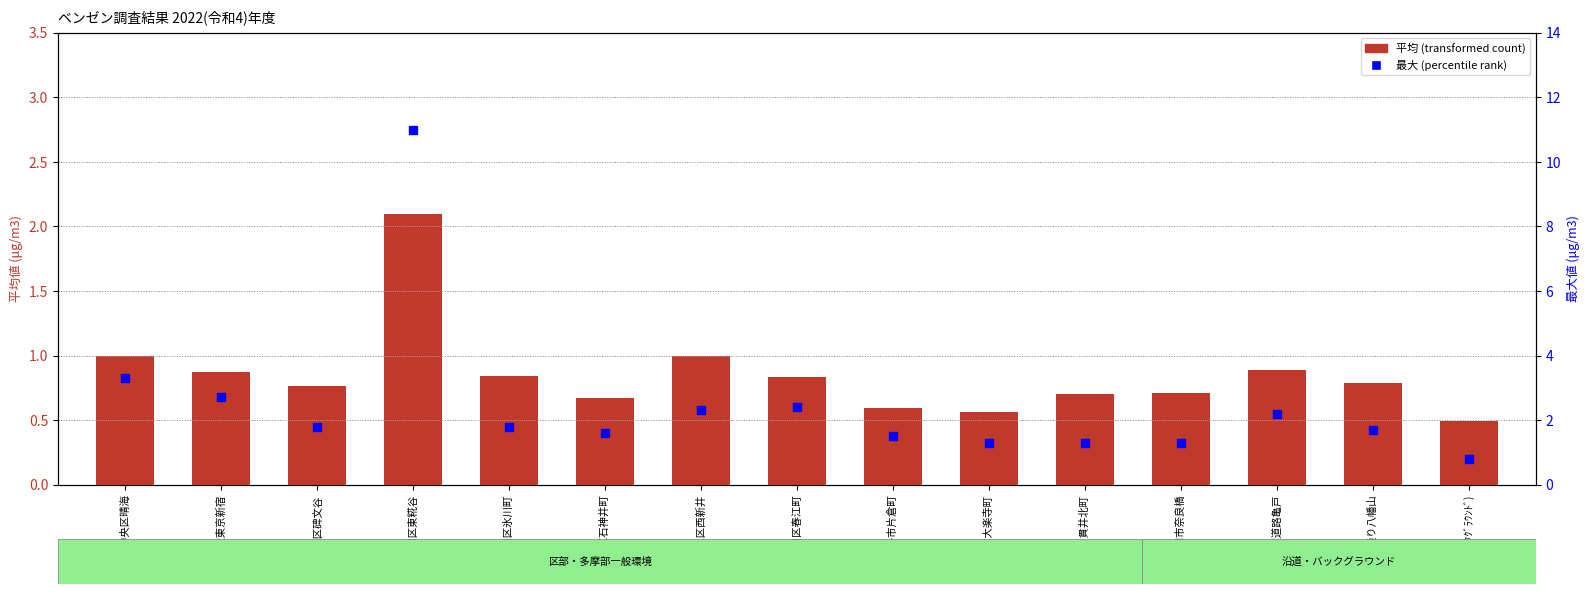

Reading left to right, extract all data points from this chart.

平均 (transformed count): 中央区晴海=1.0	国設東京新宿=0.9	目黒区碑文谷=0.8	大田区東糀谷=2.1	板橋区氷川町=0.8	練馬区石神井町=0.7	足立区西新井=1.0	江戸川区春江町=0.8	八王子市片倉町=0.6	八王子市大楽寺町=0.6	小金井市貫井北町=0.7	東大和市奈良橋=0.7	京葉道路亀戸=0.9	環八通り八幡山=0.8	檜原(ﾊﾞｯｸｸﾞﾗｳﾝﾄﾞ)=0.5
最大 (percentile rank): 中央区晴海=3.3	国設東京新宿=2.7	目黒区碑文谷=1.8	大田区東糀谷=11.0	板橋区氷川町=1.8	練馬区石神井町=1.6	足立区西新井=2.3	江戸川区春江町=2.4	八王子市片倉町=1.5	八王子市大楽寺町=1.3	小金井市貫井北町=1.3	東大和市奈良橋=1.3	京葉道路亀戸=2.2	環八通り八幡山=1.7	檜原(ﾊﾞｯｸｸﾞﾗｳﾝﾄﾞ)=0.8